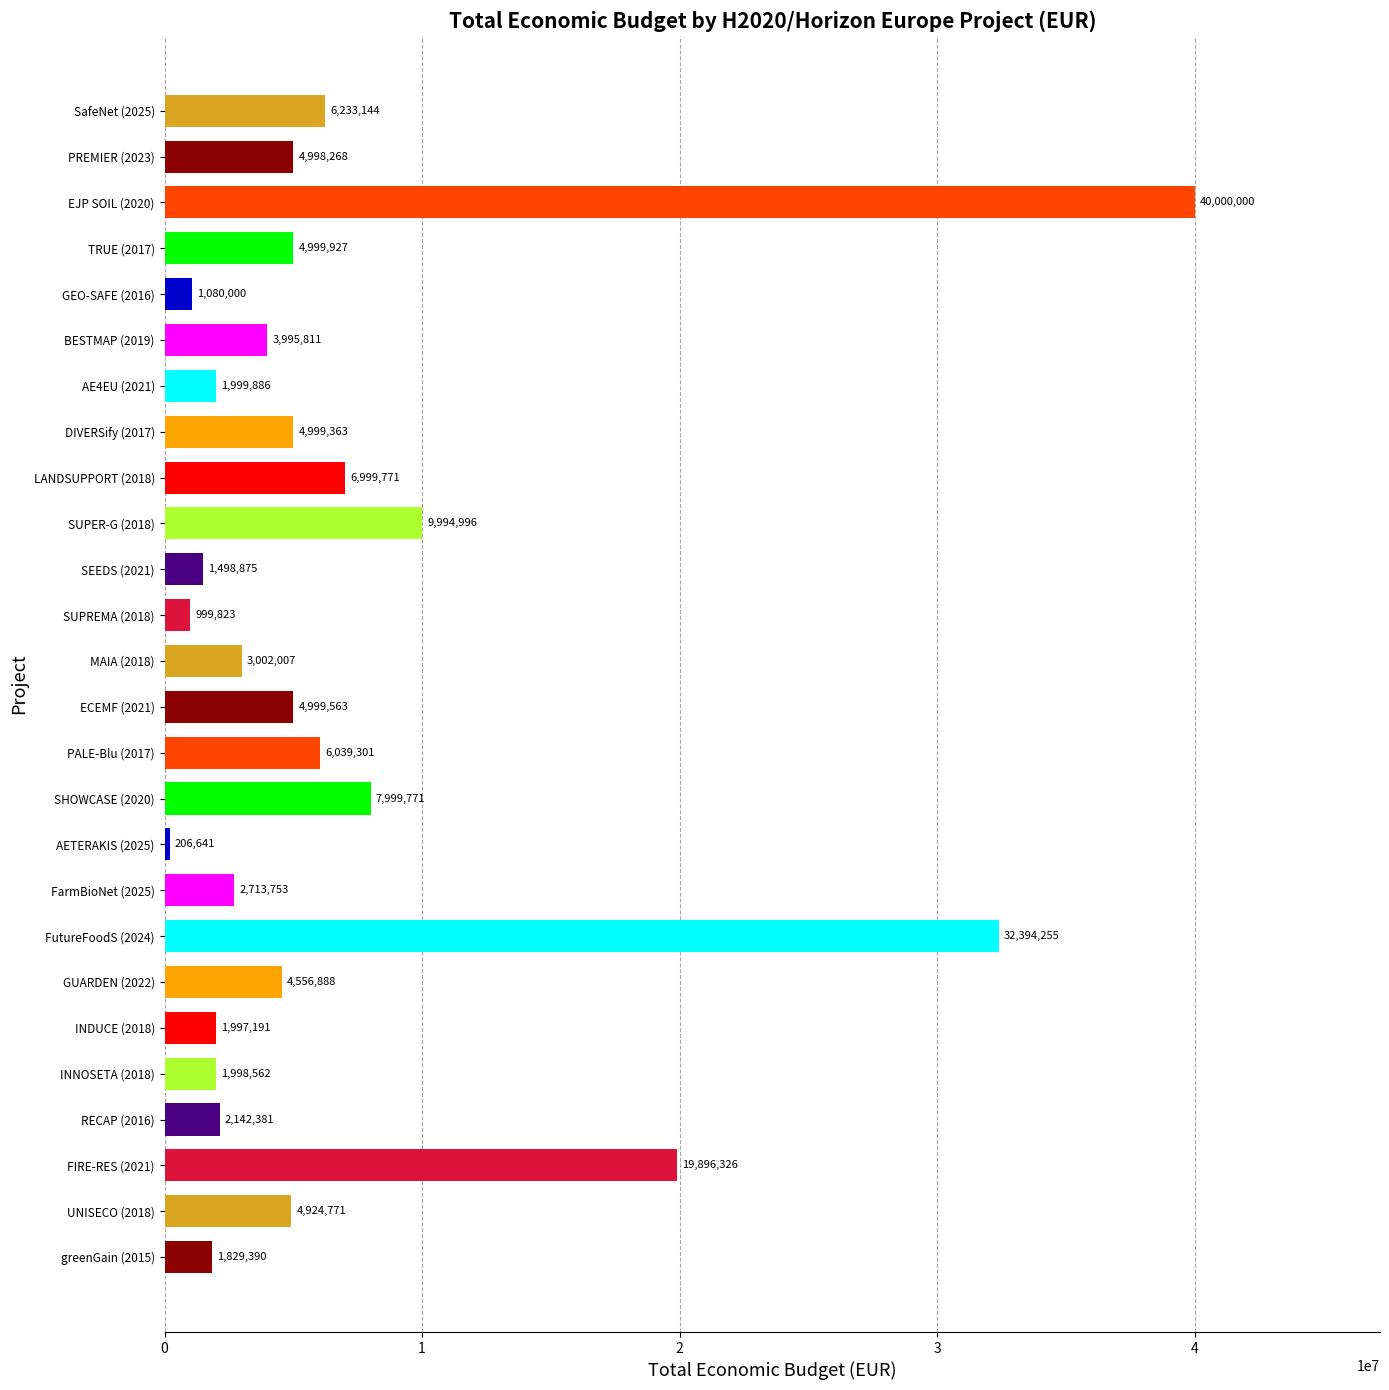

The chart shows a value of 1098963 at MAIA (2018). True or false?

False